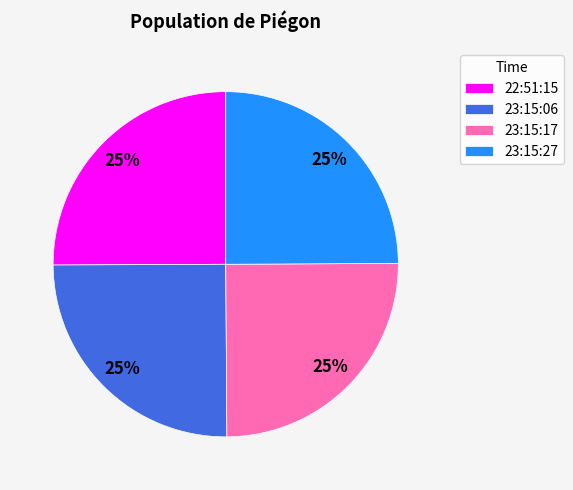

What is the ratio of the value at 22:51:15 to the value at 23:15:17?

1.0